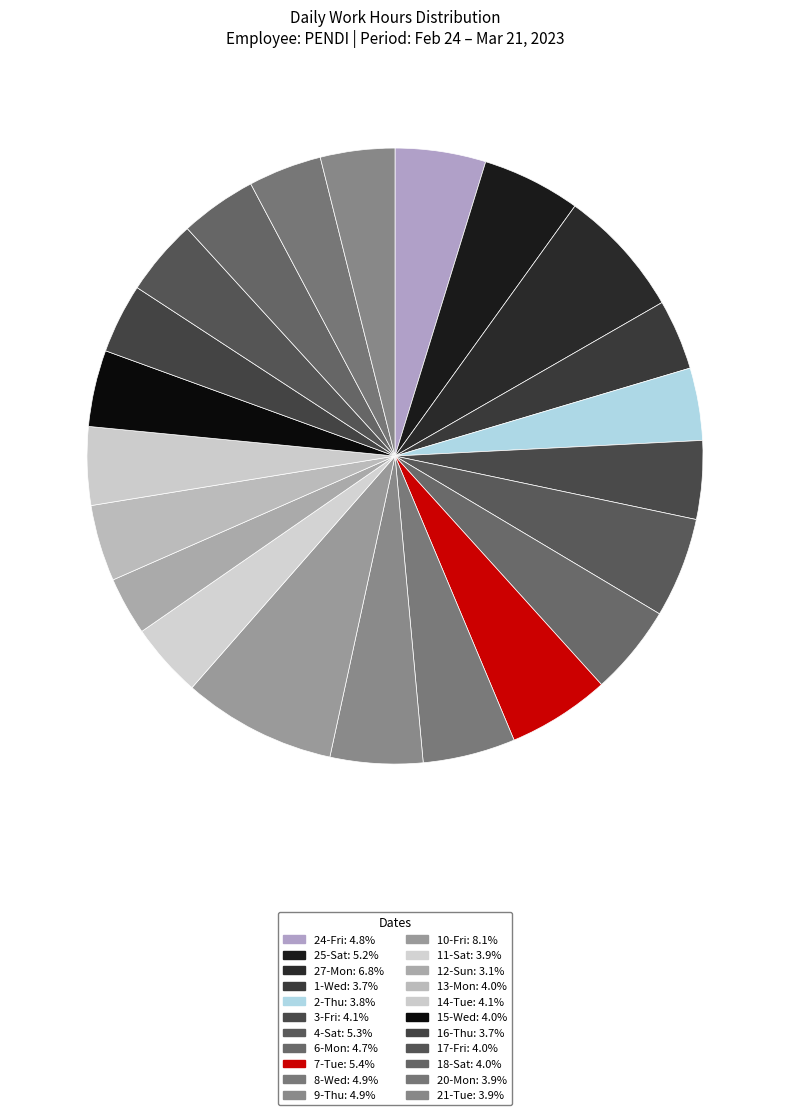

Is there a majority slice in this chart?

No